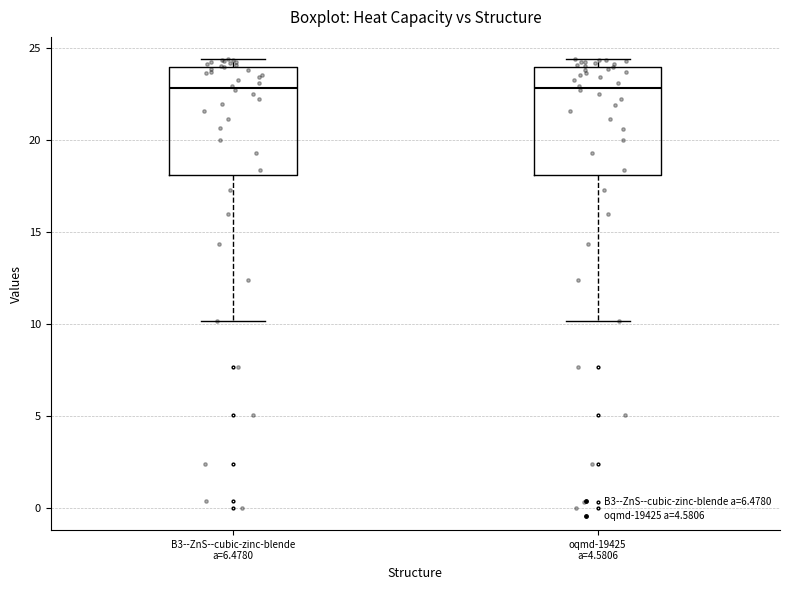

Reading left to right, read every box against the y-axis: the position of its median line, the range the box covers, and the ends of its whiskers. The values are not printed on the chart, so give them approximately, as read against the axis.

B3--ZnS--cubic-zinc-blende a=6.4780: median 23.0, box 18.0 to 24.0, whiskers 10.0 to 24.5
oqmd-19425 a=4.5806: median 23.0, box 18.0 to 24.0, whiskers 10.0 to 24.5